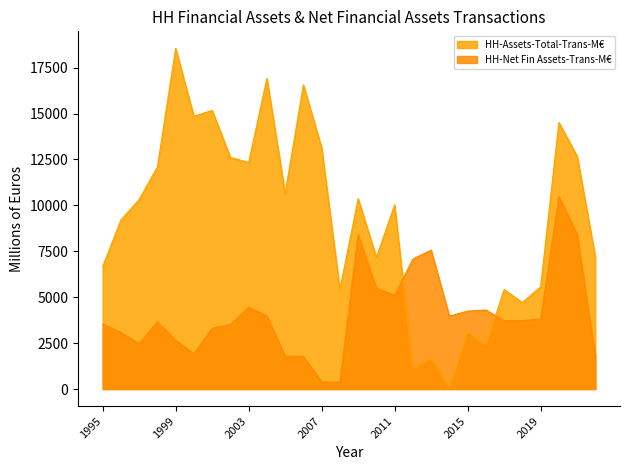

Rank the series at 2011 from highest to lowest value.

HH-Assets-Total-Trans-M€, HH-Net Fin Assets-Trans-M€